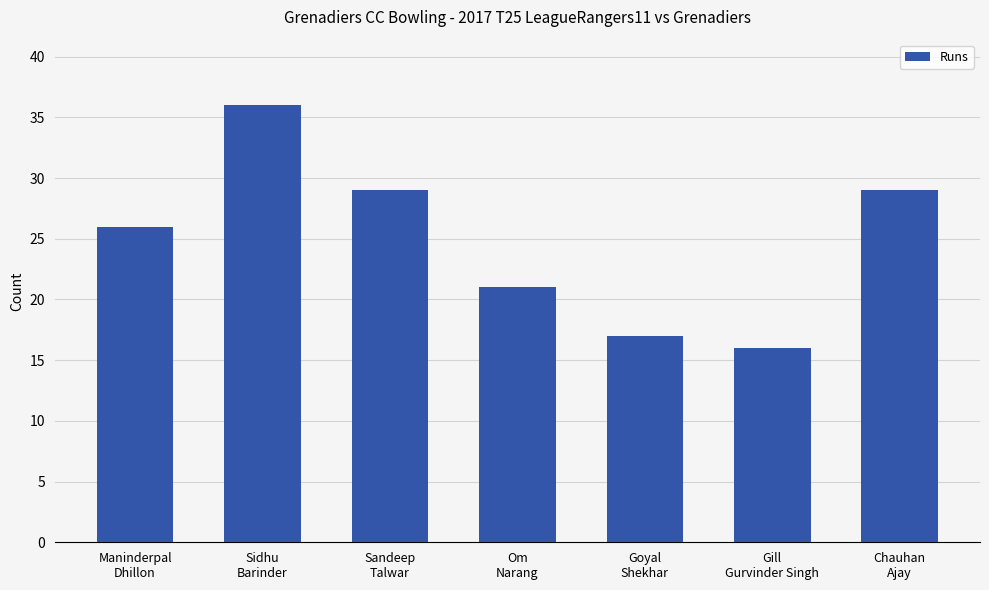

What is the label of the 2nd bar from the left?

Sidhu
Barinder